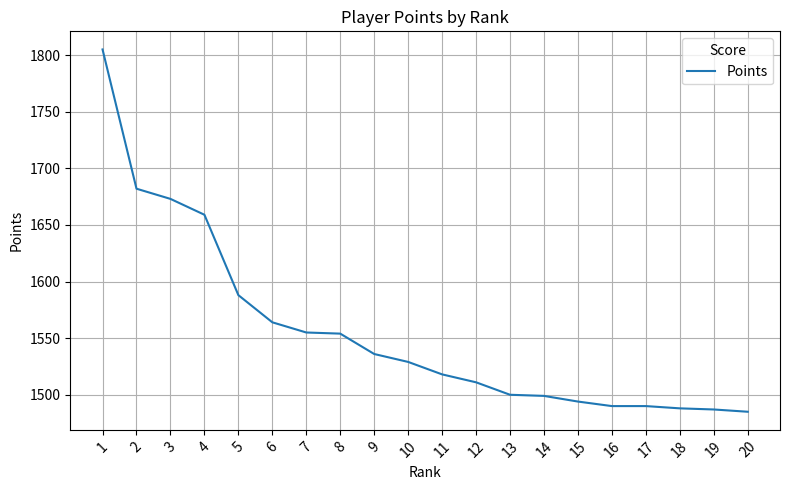

What is the ratio of the value at 20 to the value at 10?

1.0